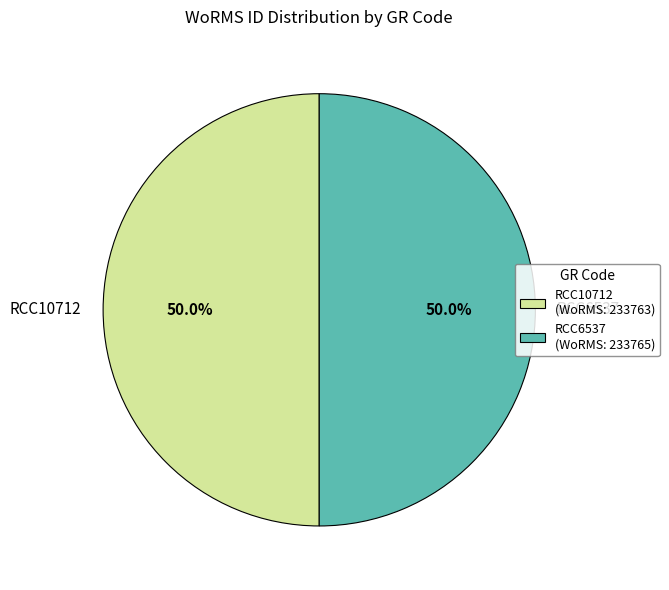

How much of the chart is everything except RCC6537?

50.0%